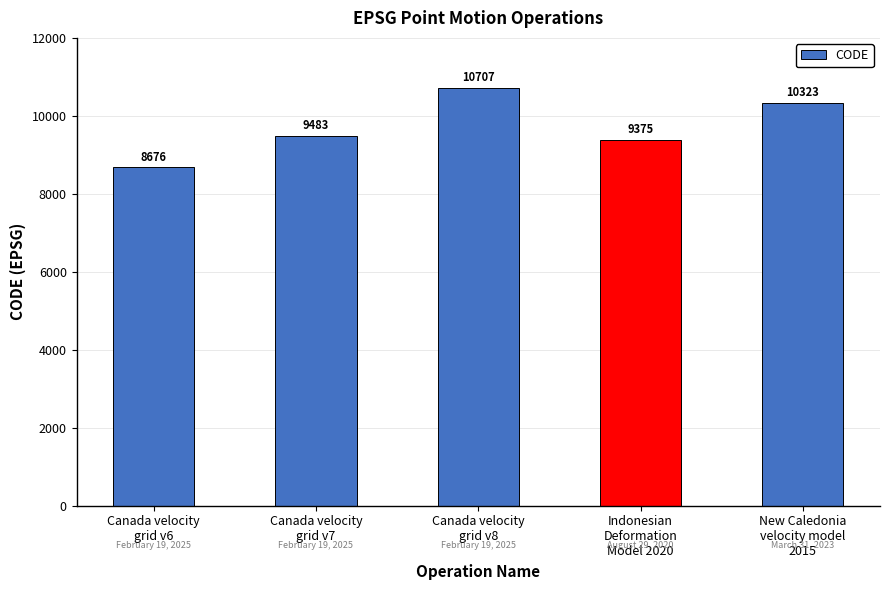

What is the maximum value shown in the chart?

10707